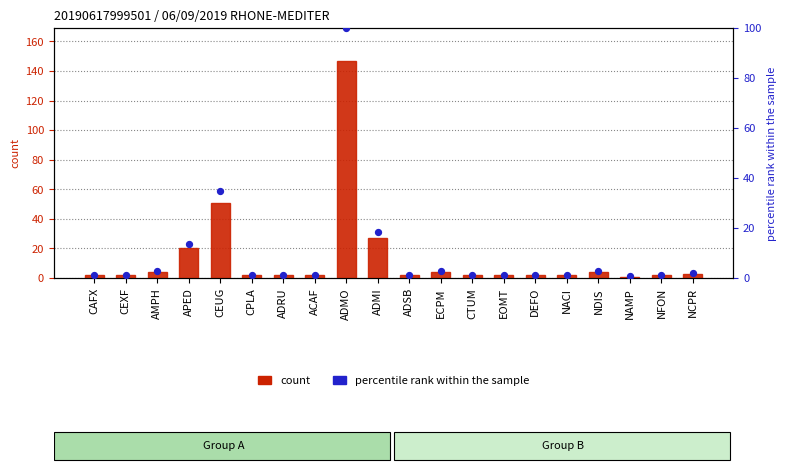

Which series has the largest total across all categories?

count